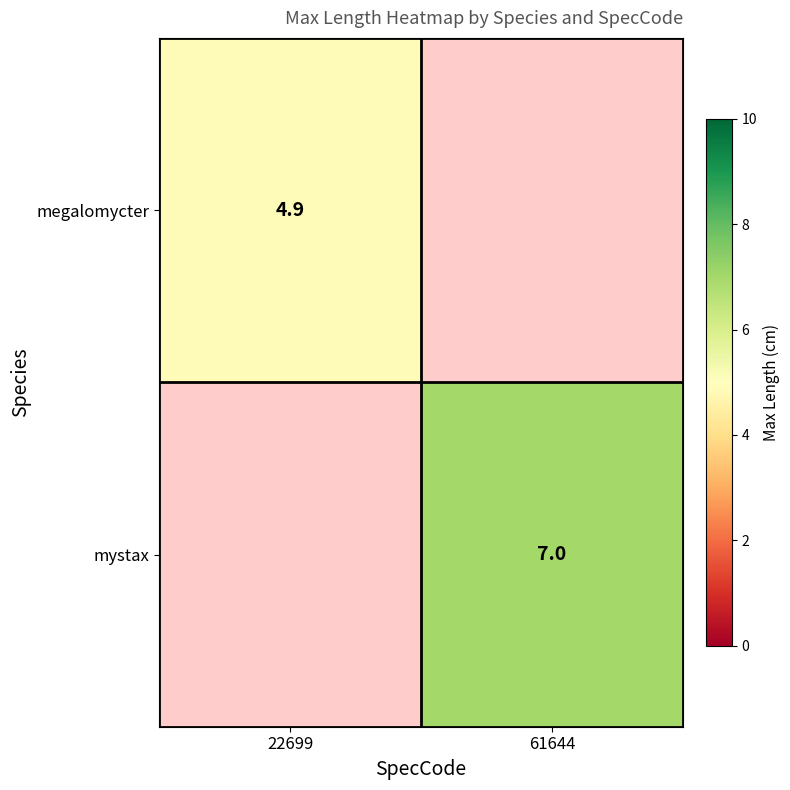

Is it true that mystax equals 2.3 at 61644?

False